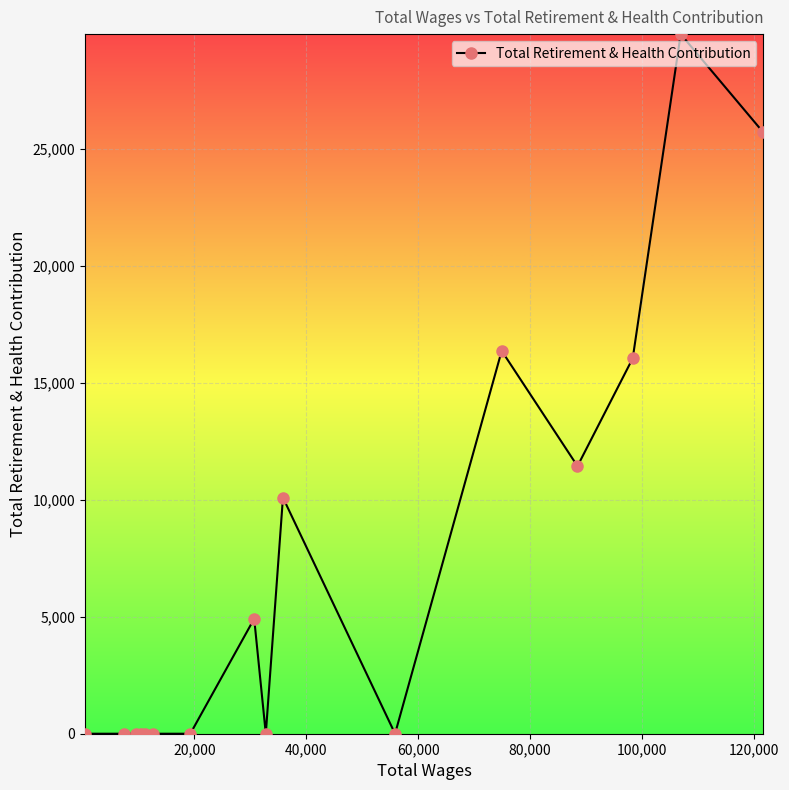

What is the greatest value displayed?

29922